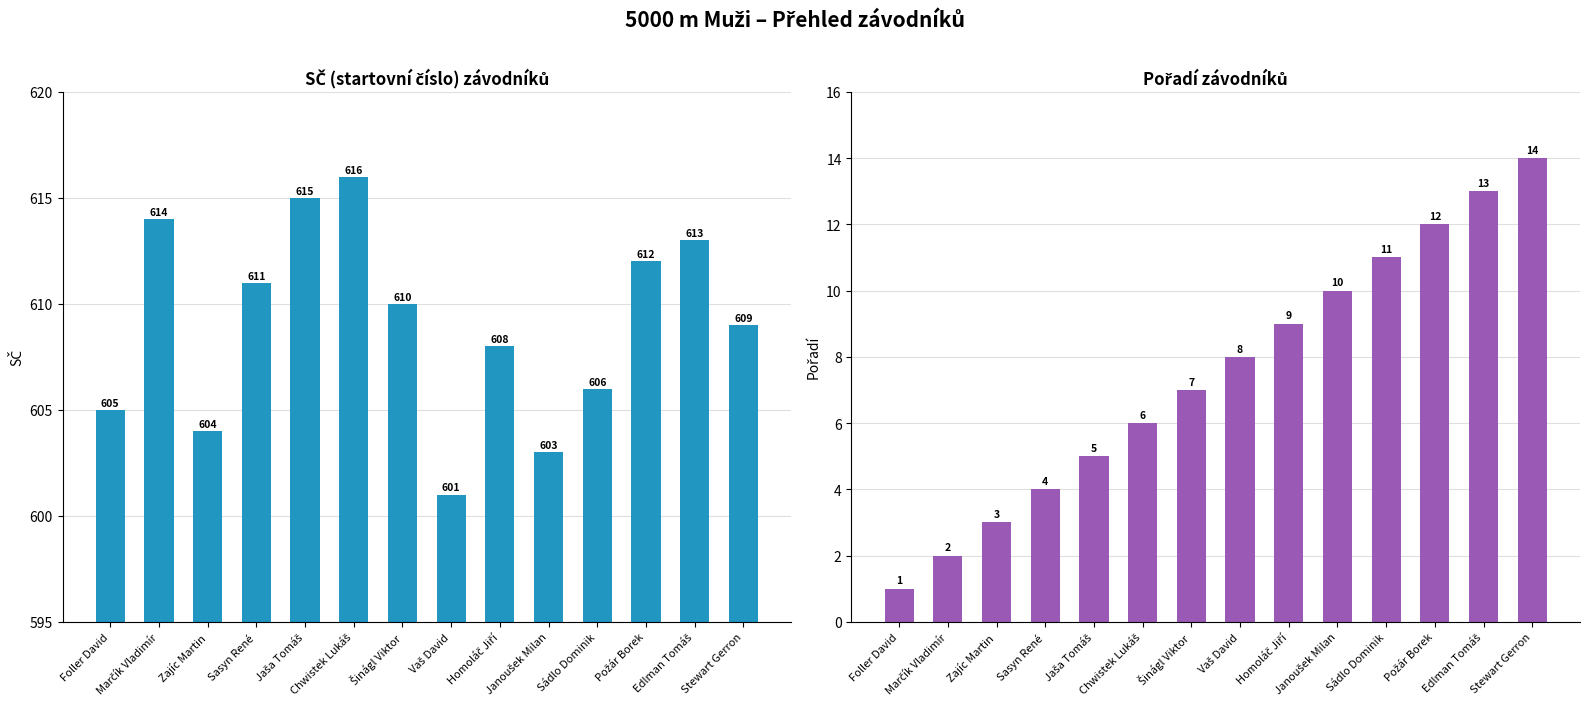

The value of SČ at Homoláč Jiří is 608. True or false?

True